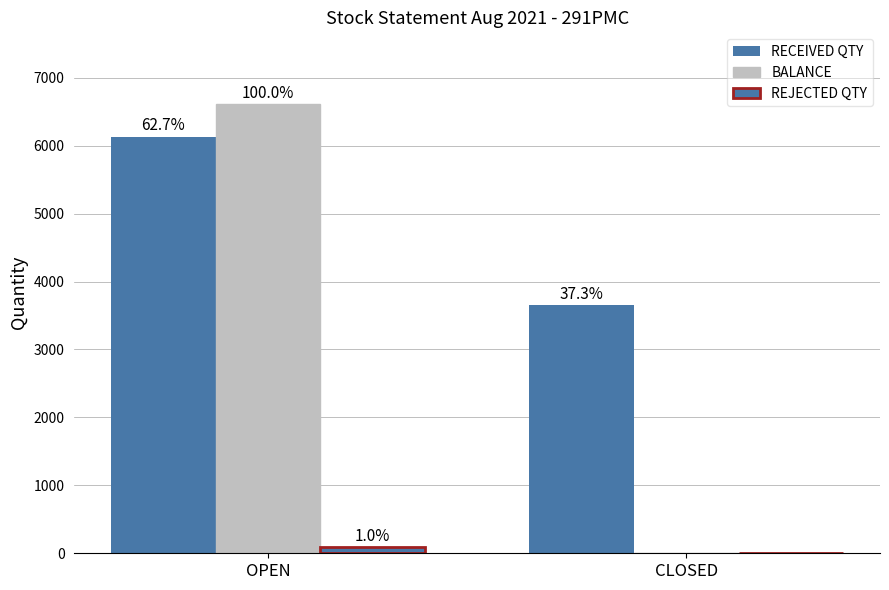

At which label does REJECTED QTY reach its minimum?

CLOSED